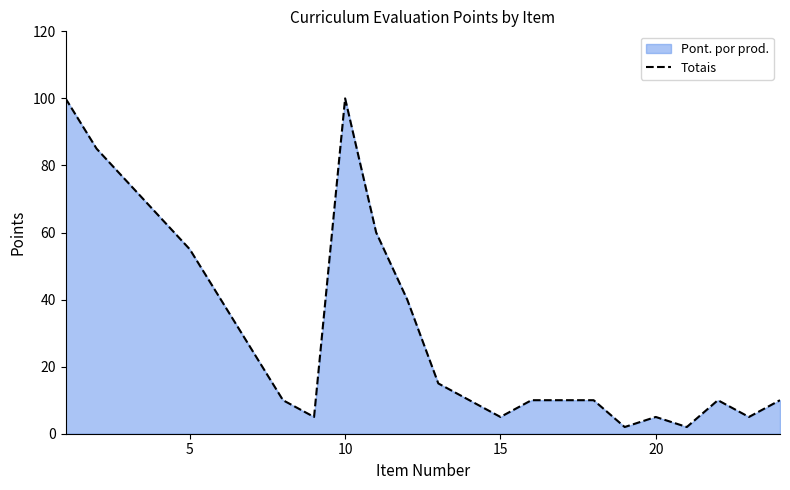

How many series are shown in this chart?

1